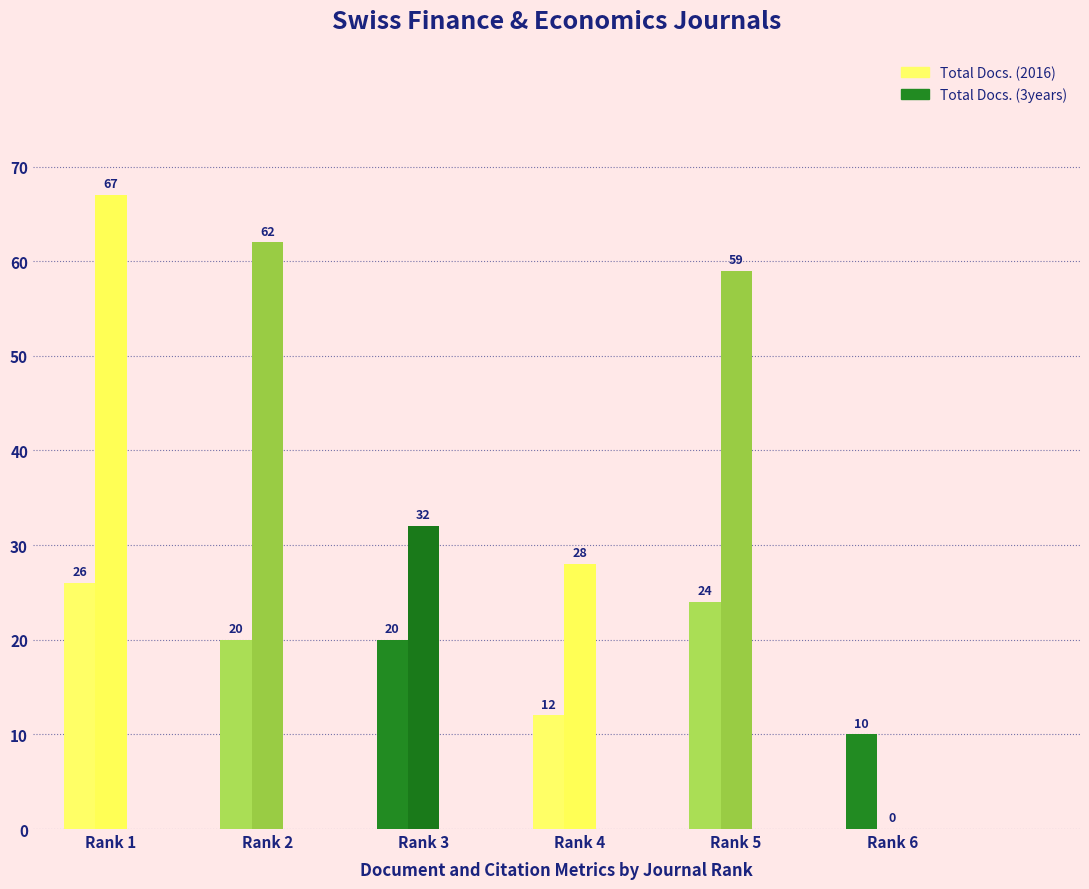

List the series in order of their peak value, highest first.

Total Docs. (3years), Total Docs. (2016)